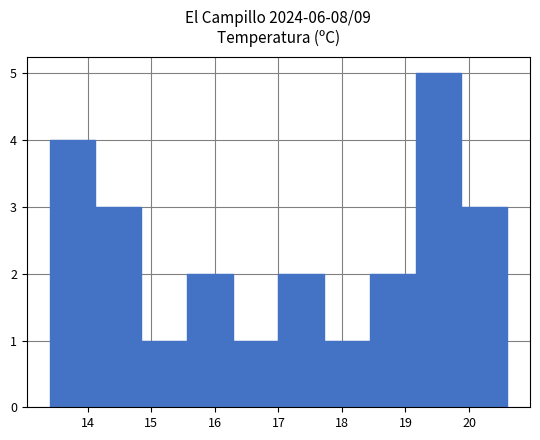

Reading left to right, transcribe this chart: for each bar, give the range it covers on the x-axis and its height. Neither the bar edges nor the heights are printed on the chart, so give them approximately, as read against the axes.

13.40 to 14.12: 4
14.12 to 14.84: 3
14.84 to 15.56: 1
15.56 to 16.28: 2
16.28 to 17.00: 1
17.00 to 17.72: 2
17.72 to 18.44: 1
18.44 to 19.16: 2
19.16 to 19.88: 5
19.88 to 20.60: 3